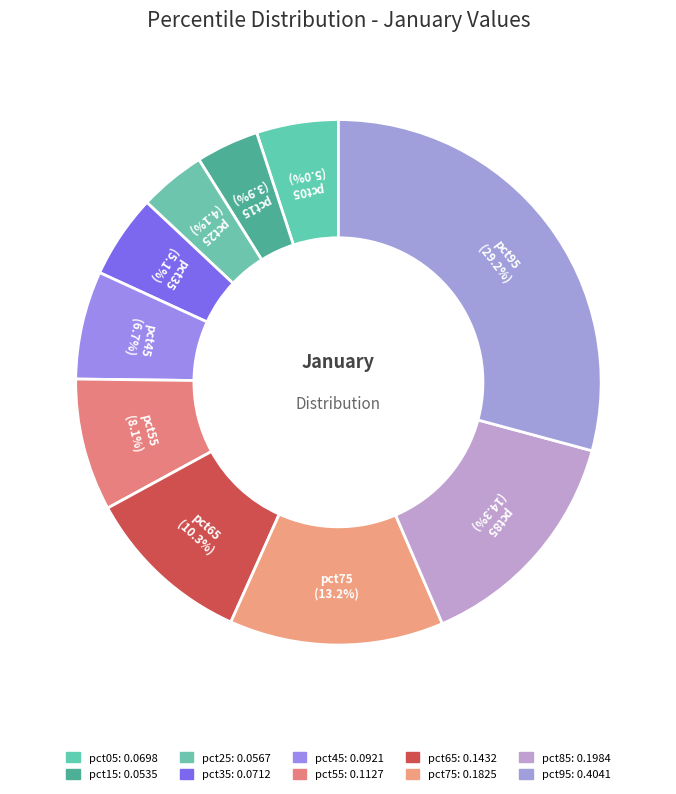

Count the number of slices in the pie.

10